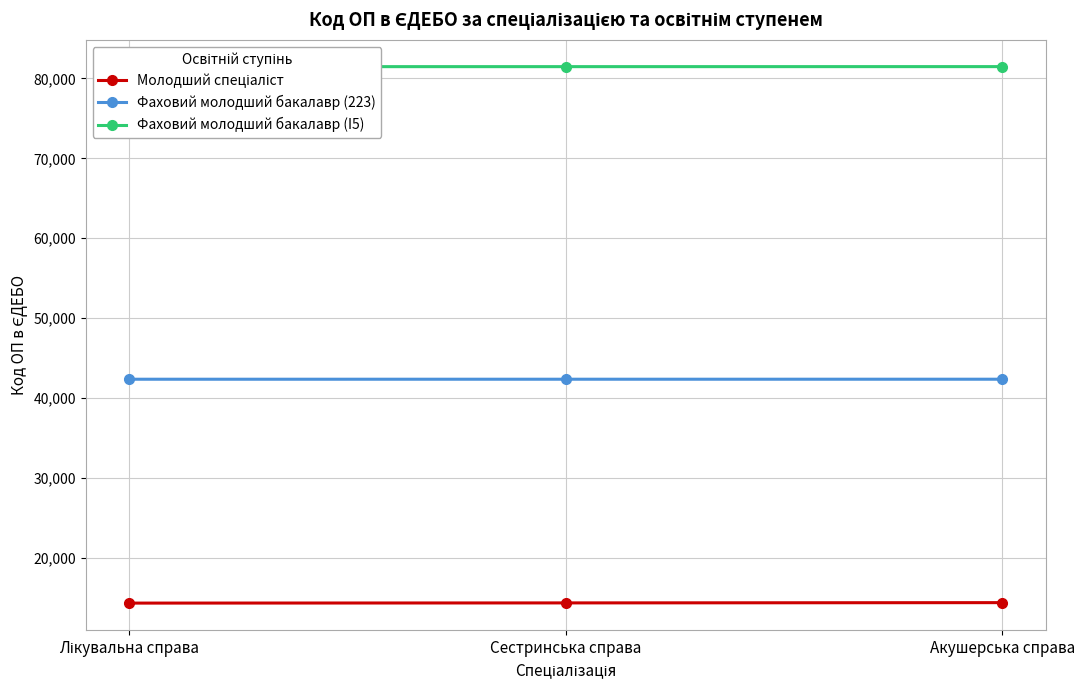

What is the difference between the maximum and minimum values in the Молодший спеціаліст series?

58